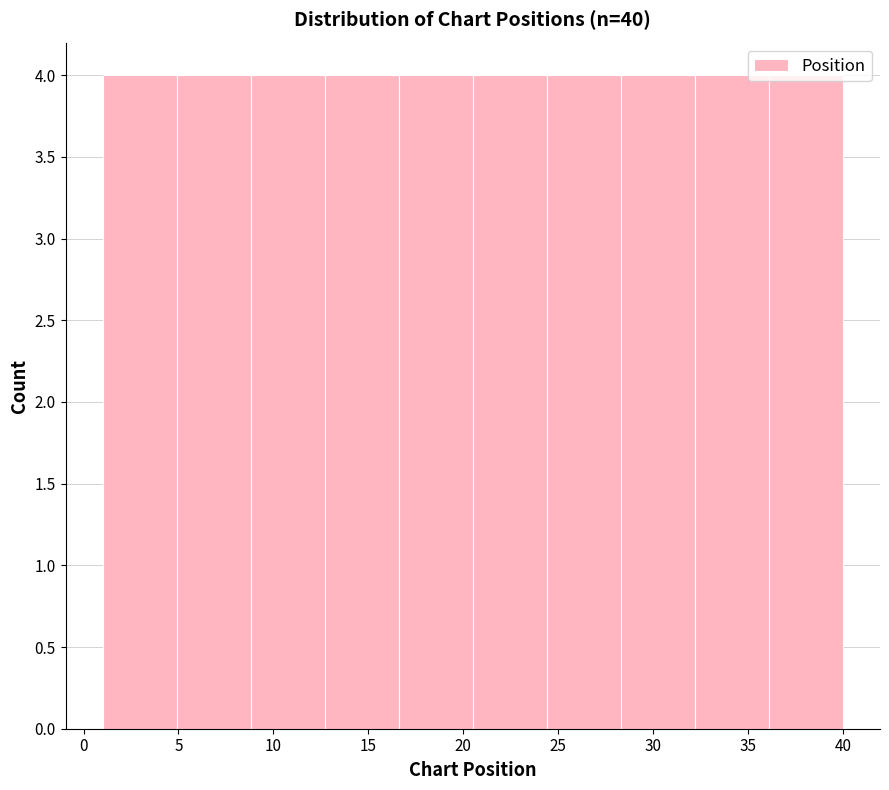

What is the height of the bar covering 12.7 to 16.6 on the x-axis? Neither the bar edges nor the heights are printed on the chart, so give them approximately, as read against the axes.

4